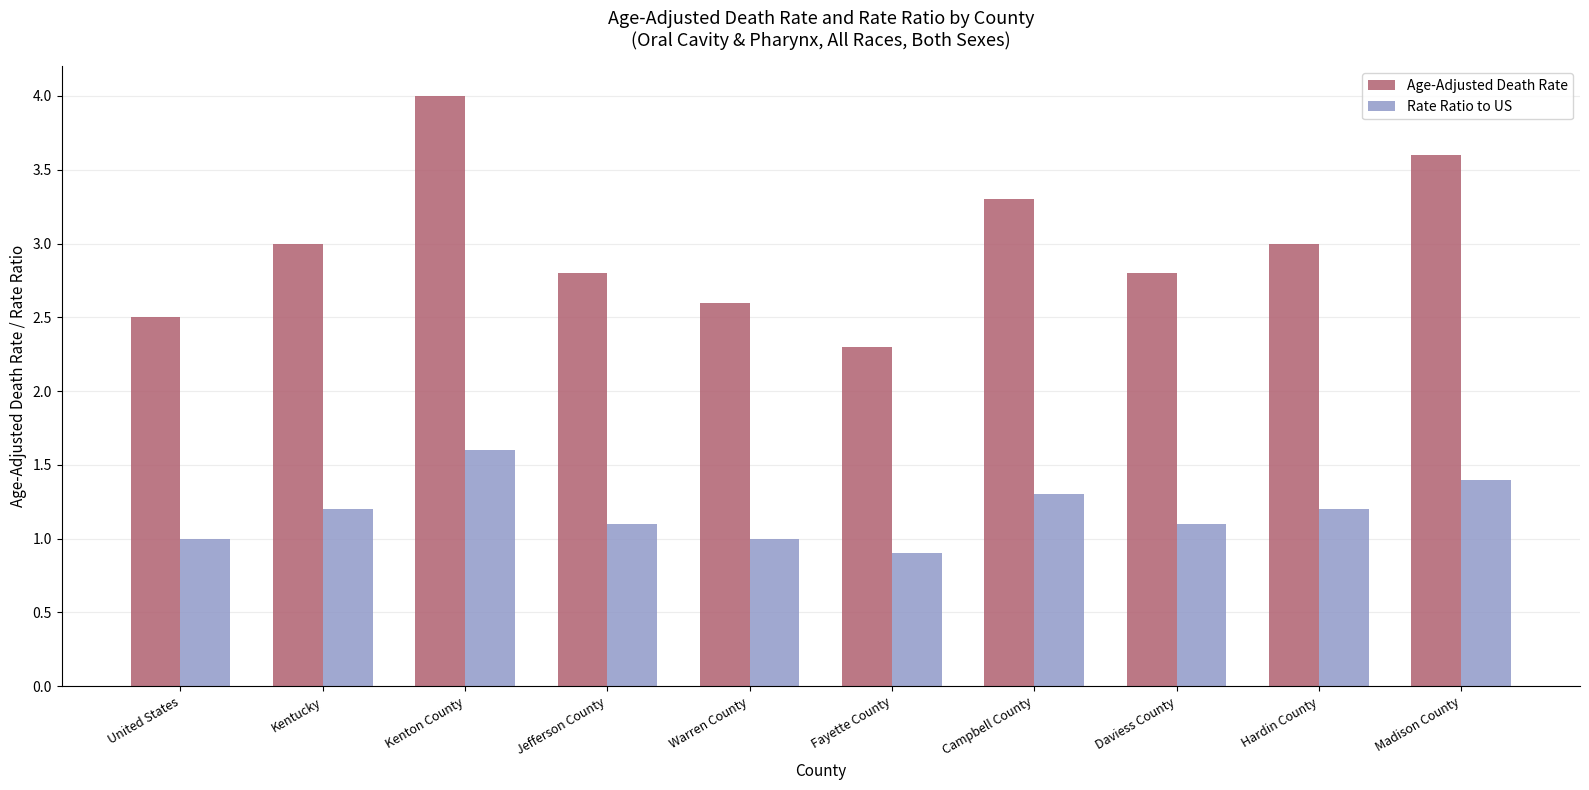

What position from the left is United States?

1